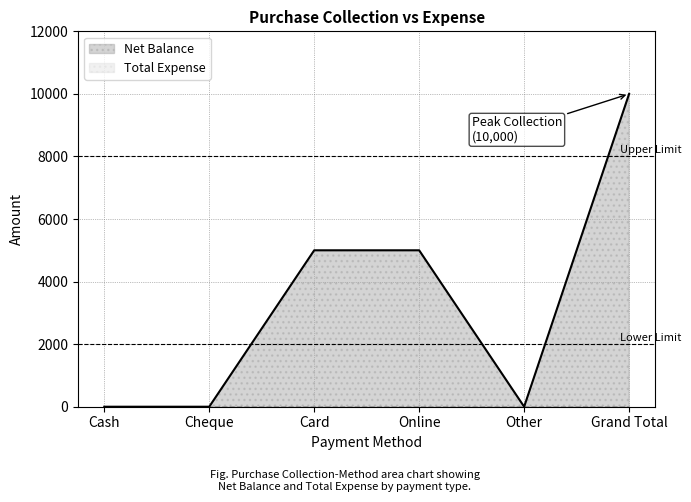

Reading right to left, list all the values displayed in this chart.

Grand Total=10000	Other=0	Online=5000	Card=5000	Cheque=0	Cash=0